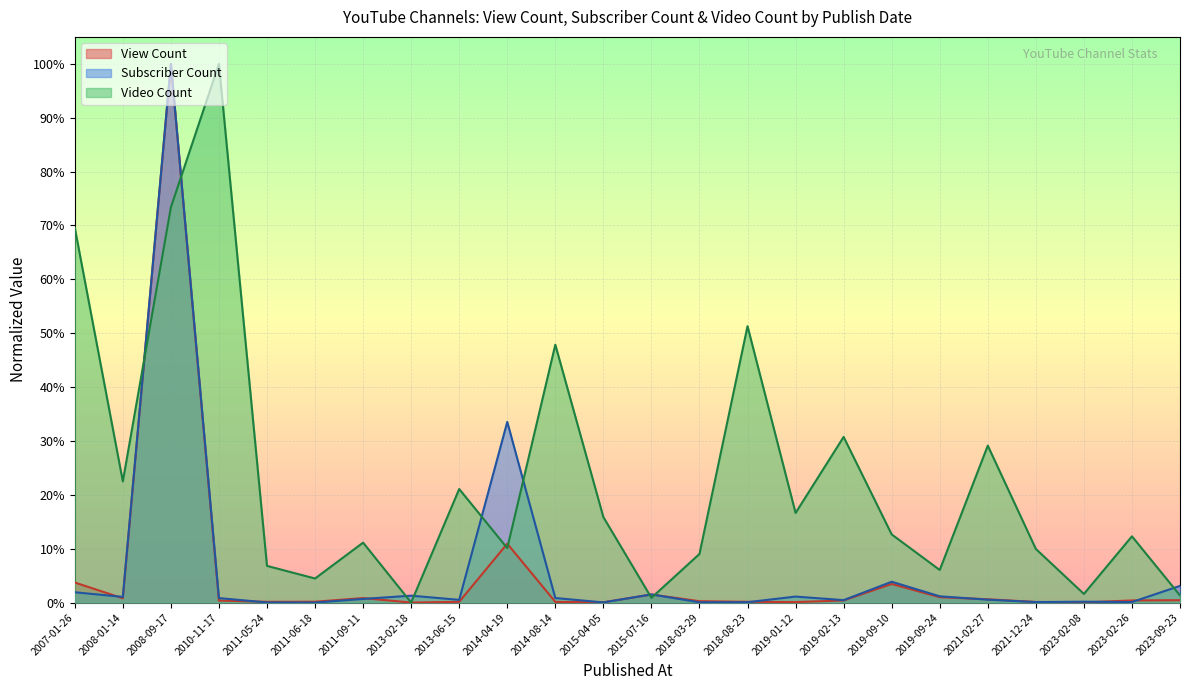

What is the sum of all Video Count values?

5.6